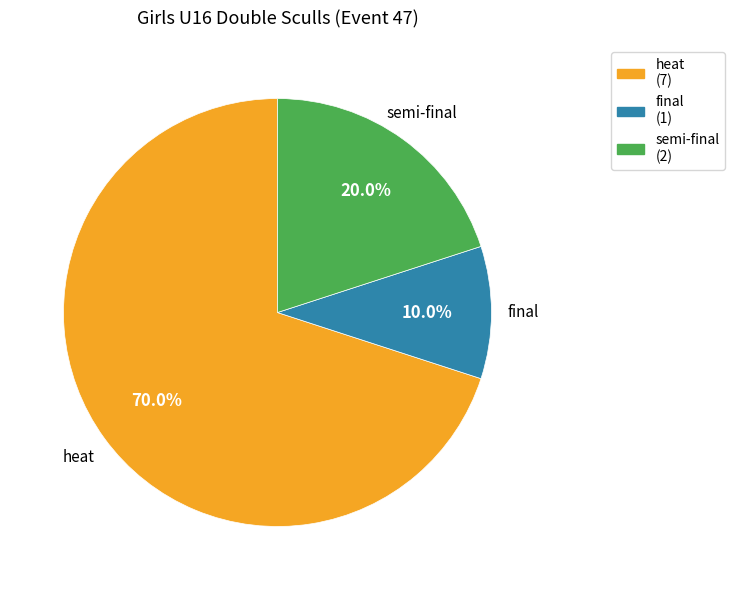

To the nearest percent, what is the difference between the final and semi-final slice percentages?

10%